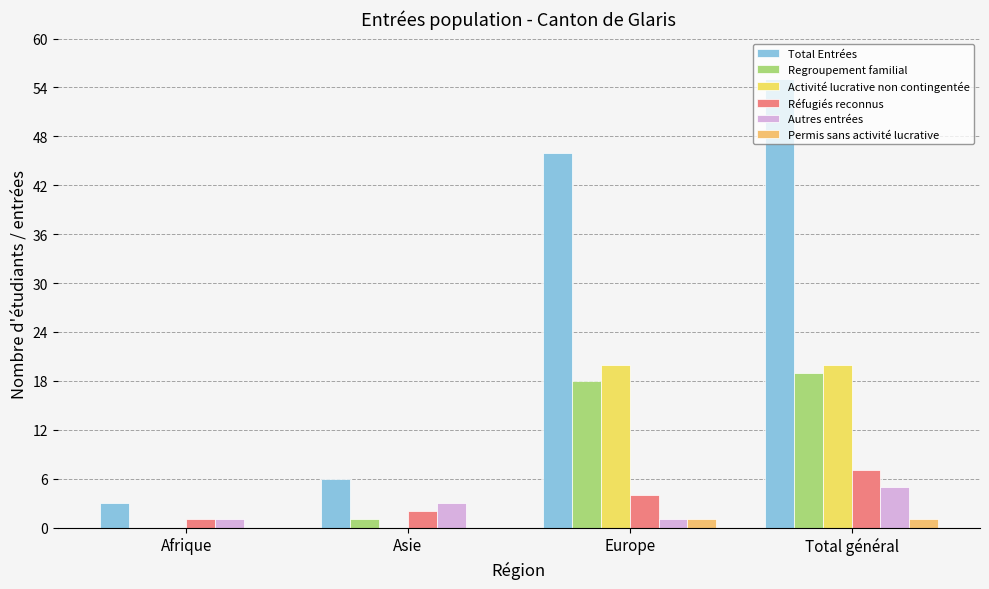

How many groups of bars are there?

4